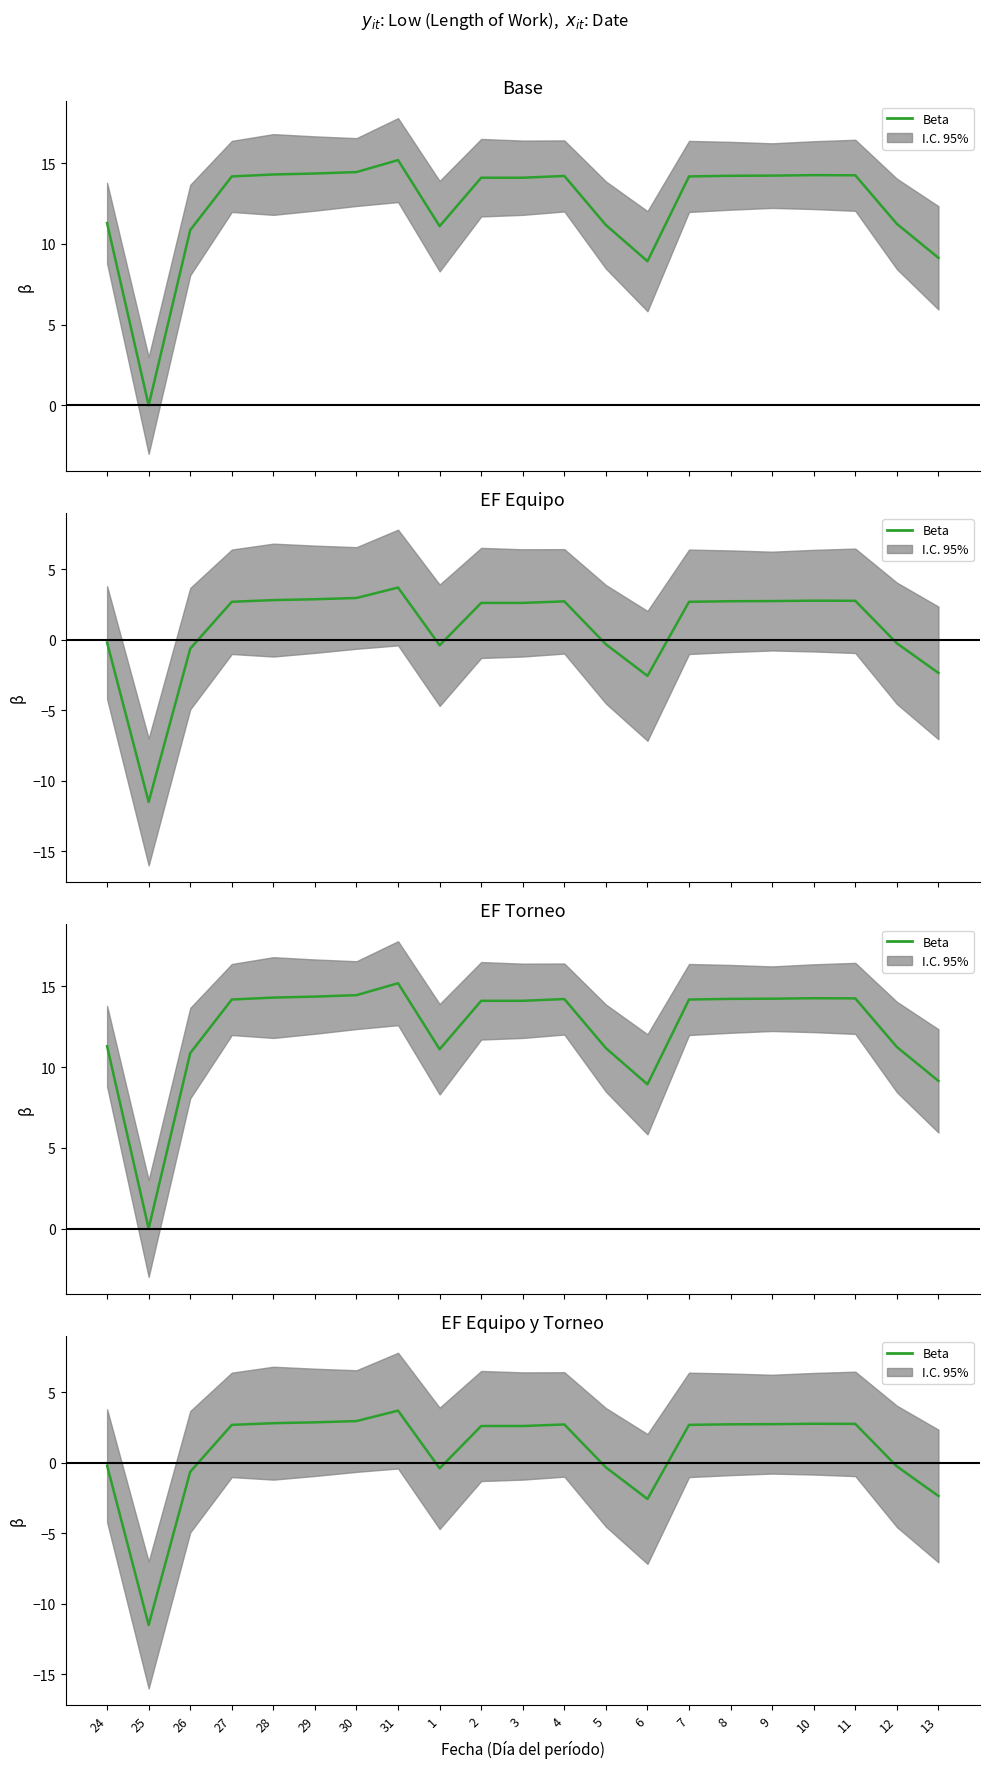

Count the number of categories in the chart.

21